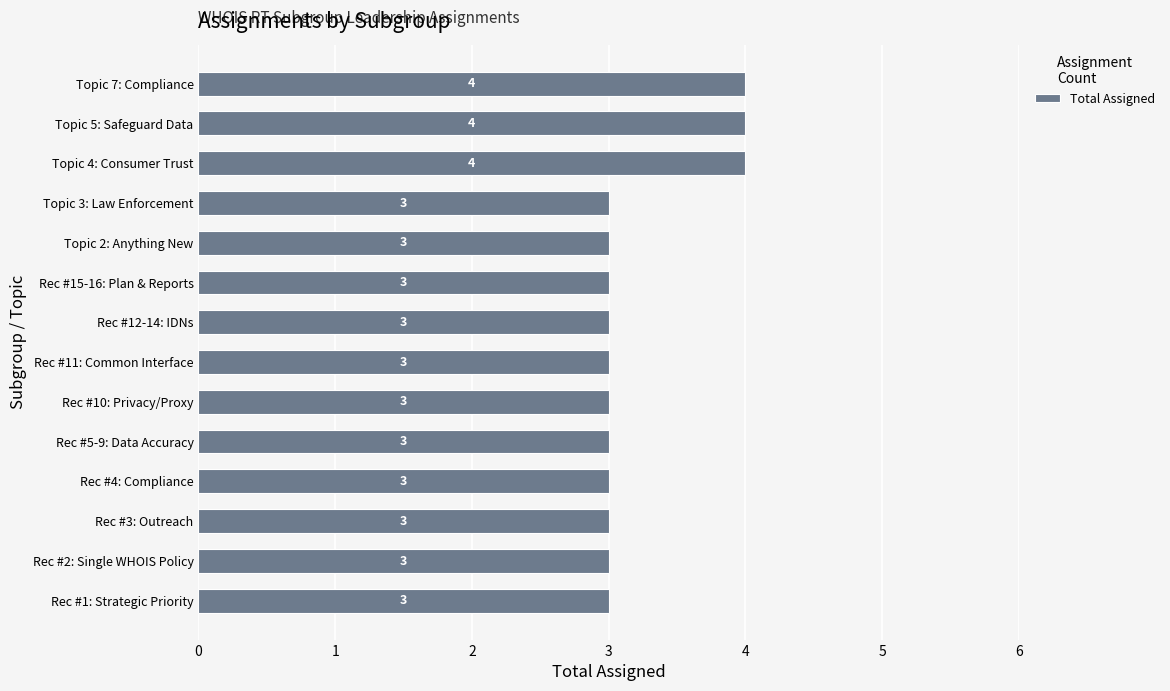

The value at Rec #11: Common Interface is 3. True or false?

True